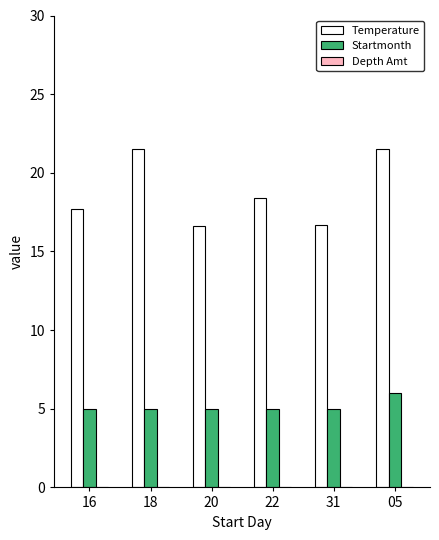

The Temperature series shows 18.4 at 22. True or false?

True